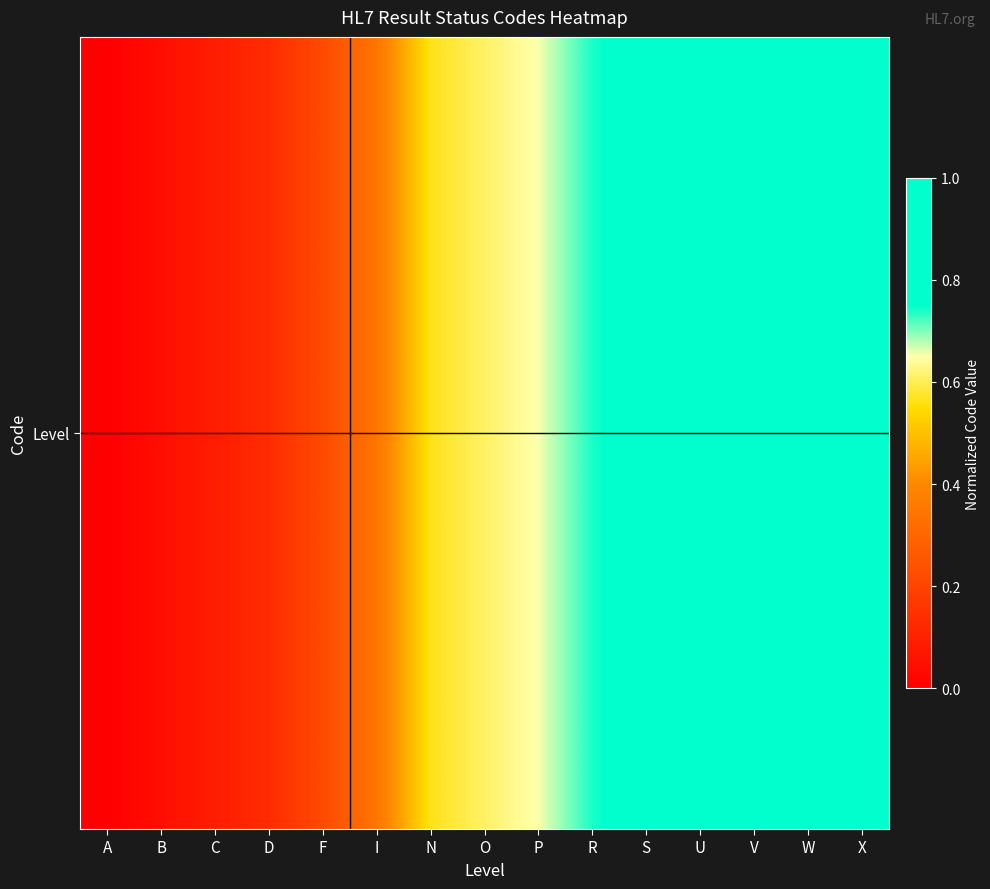

The value at N is 0.8. True or false?

False